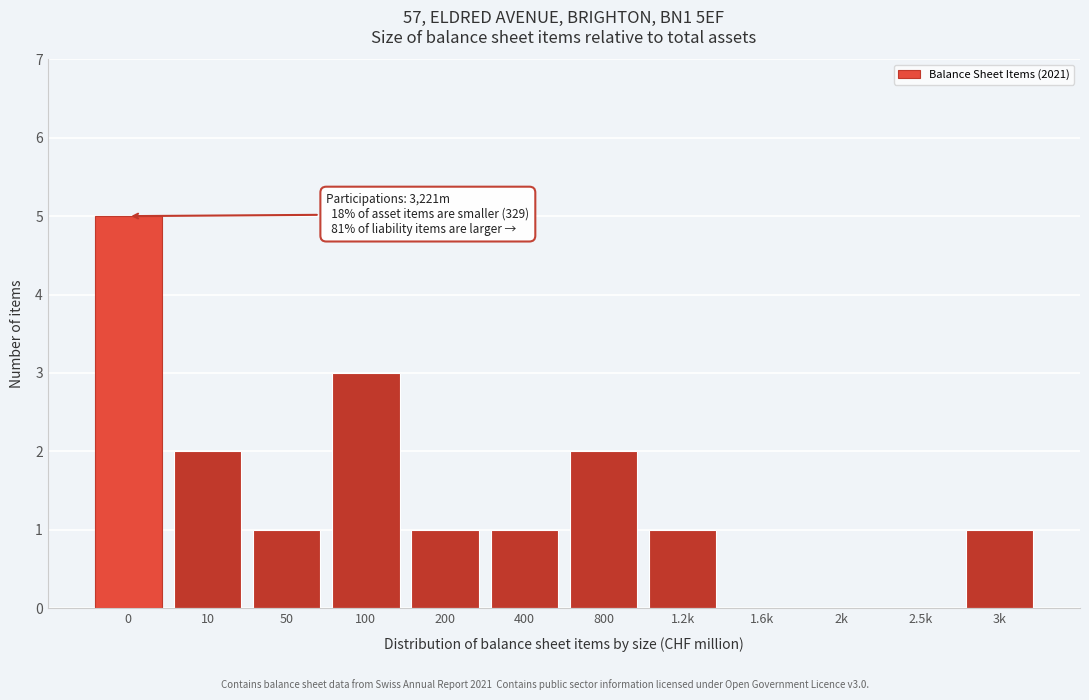

Reading right to left, extract all data points from this chart.

3k=1	2.5k=0	2k=0	1.6k=0	1.2k=1	800=2	400=1	200=1	100=3	50=1	10=2	0=5